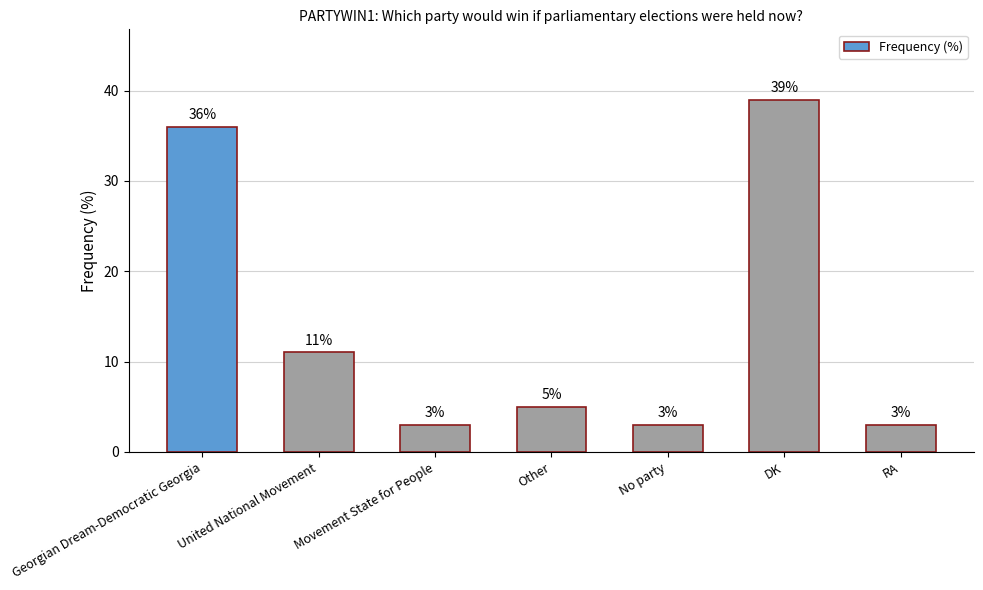

How many data points are less than 5?

3